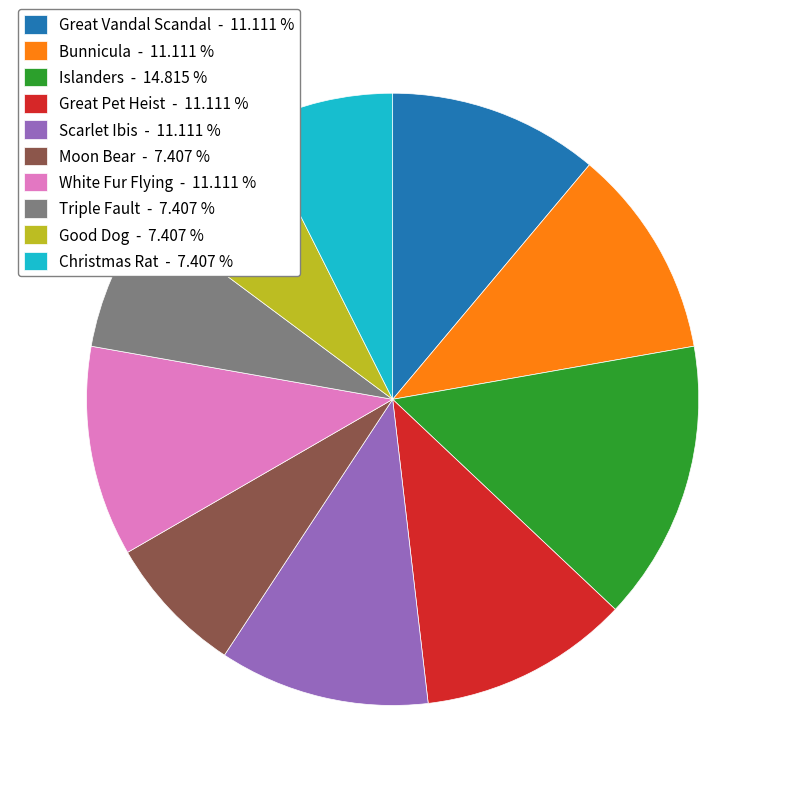

Which category has the biggest portion of the pie?

Islanders